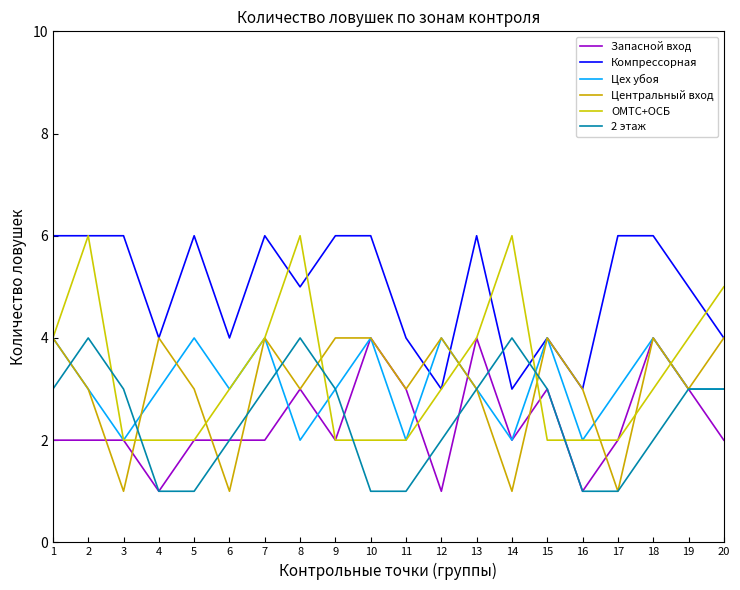

The value of Запасной вход at 5 is 1. True or false?

False